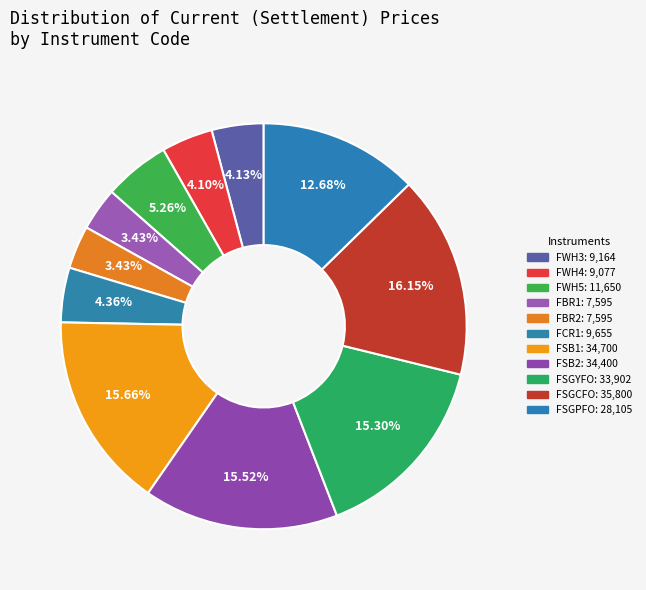

Does FWH5 account for over 50% of the chart?

No